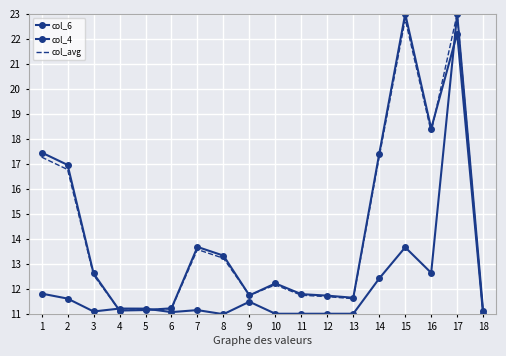

At which label is col_avg closest to 17?

2